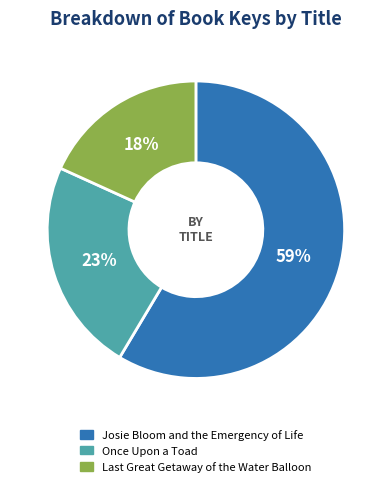

What is the smallest slice in the pie chart?

Last Great Getaway of the Water Balloon